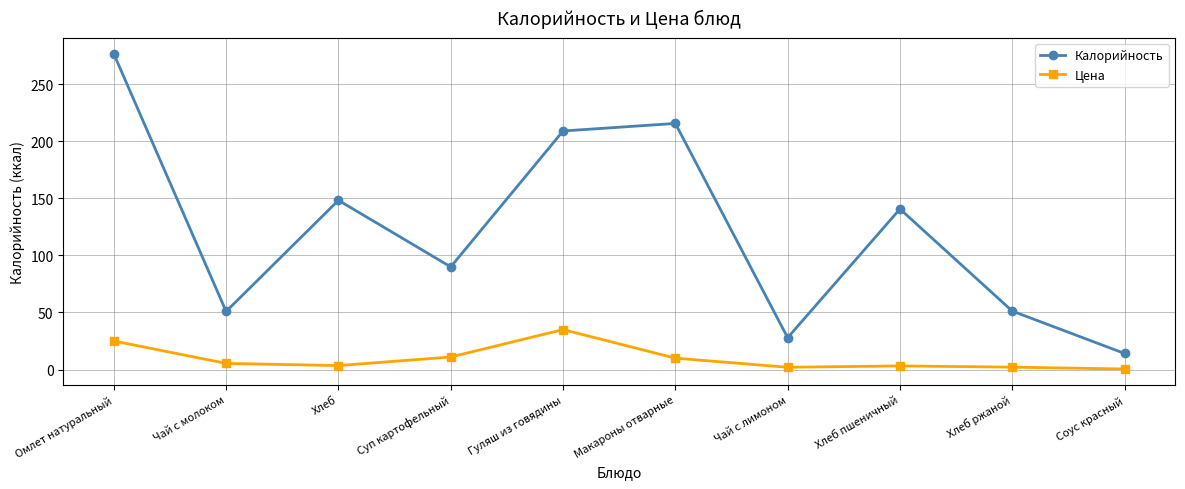

What is the average value of the Калорийность series?

122.4